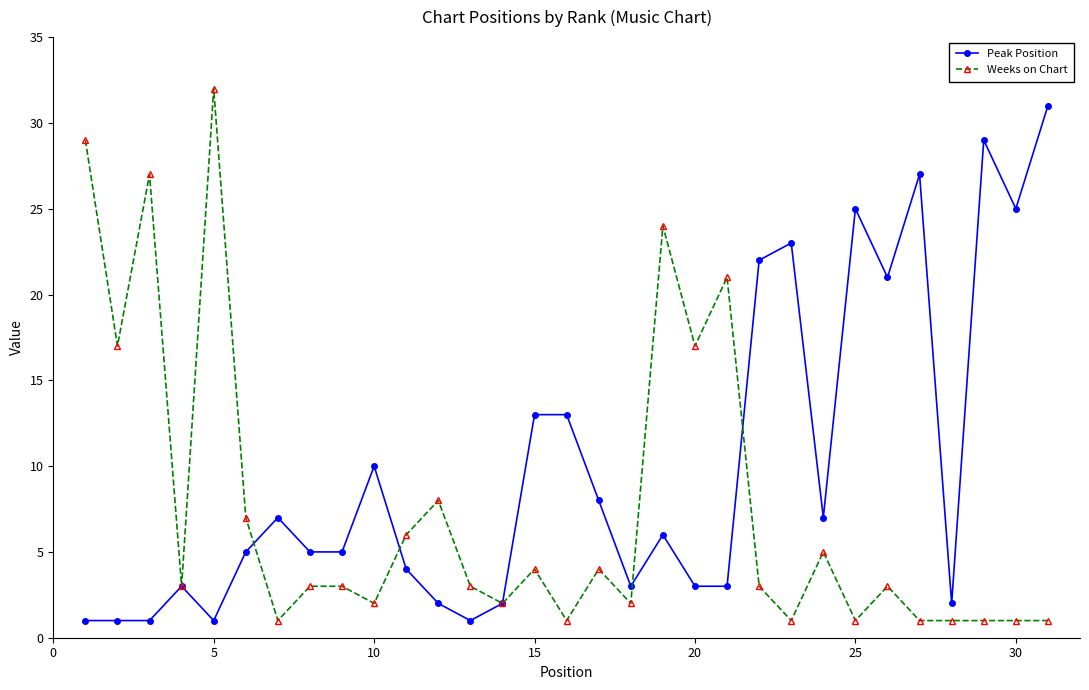

True or false: Weeks on Chart has more than 1 interior local peaks.

True